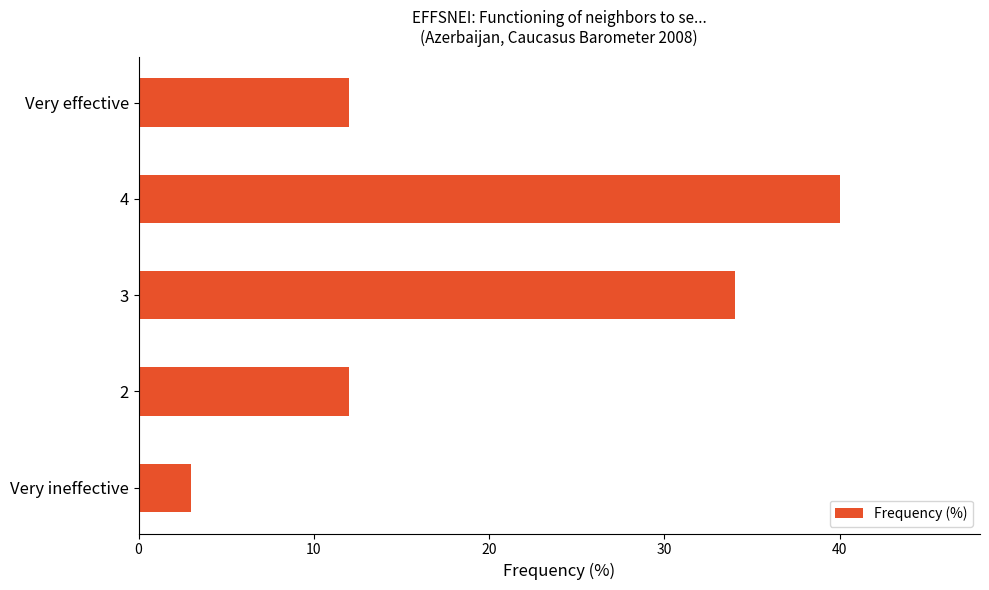

Does the chart contain any negative values?

No